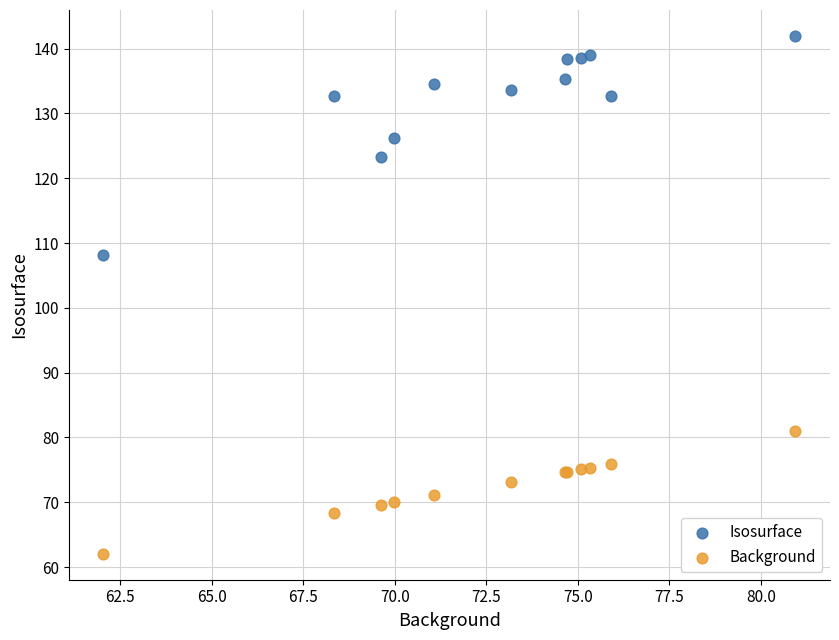

What are all the series names shown in the legend?

Isosurface, Background